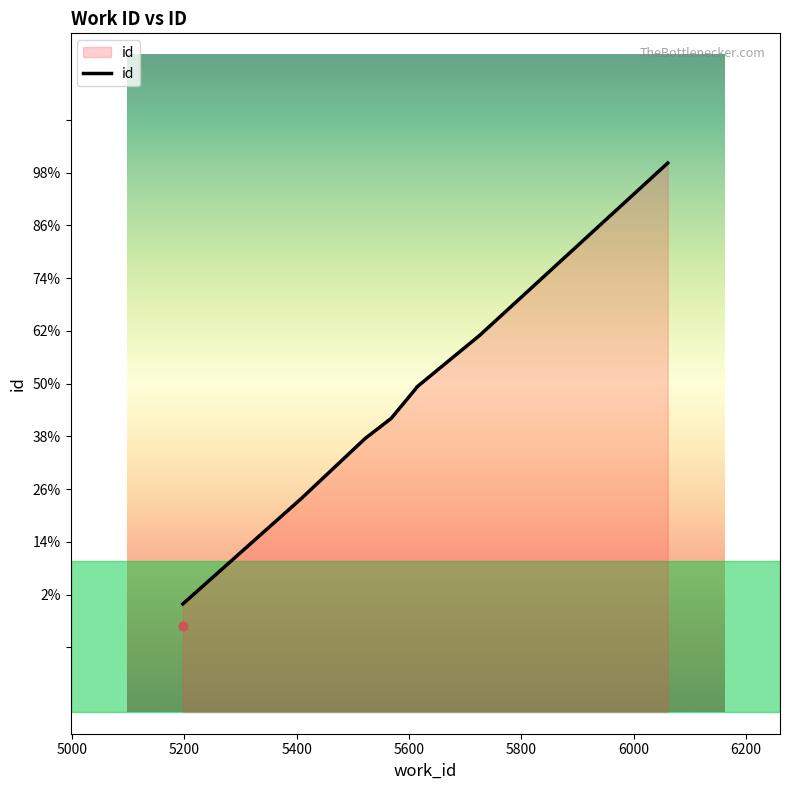

What is the change in value from 5562 to 5726?

+396